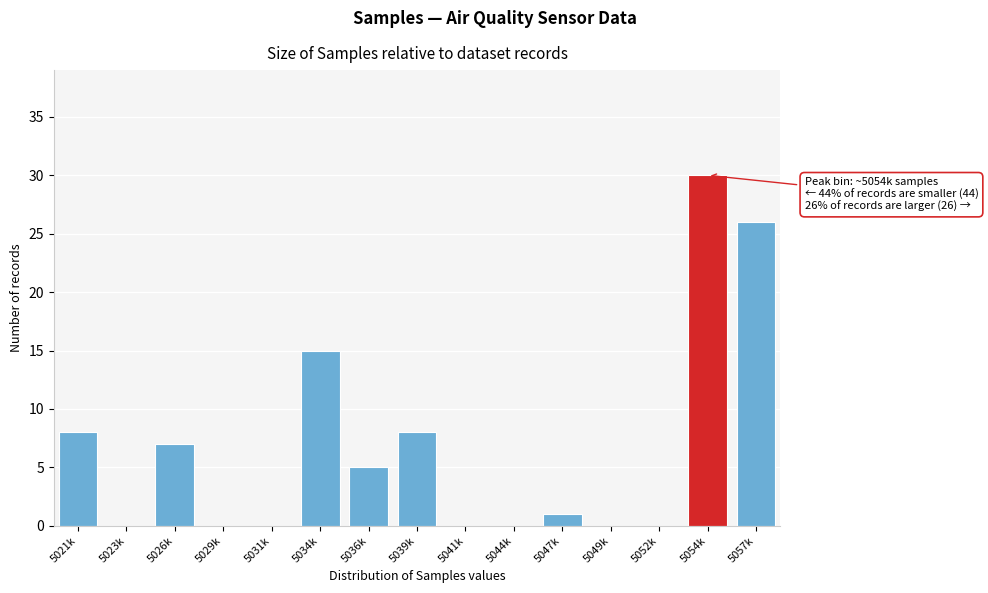

Reading right to left, transcribe all the data shown in this chart.

5057k=26	5054k=30	5052k=0	5049k=0	5047k=1	5044k=0	5041k=0	5039k=8	5036k=5	5034k=15	5031k=0	5029k=0	5026k=7	5023k=0	5021k=8